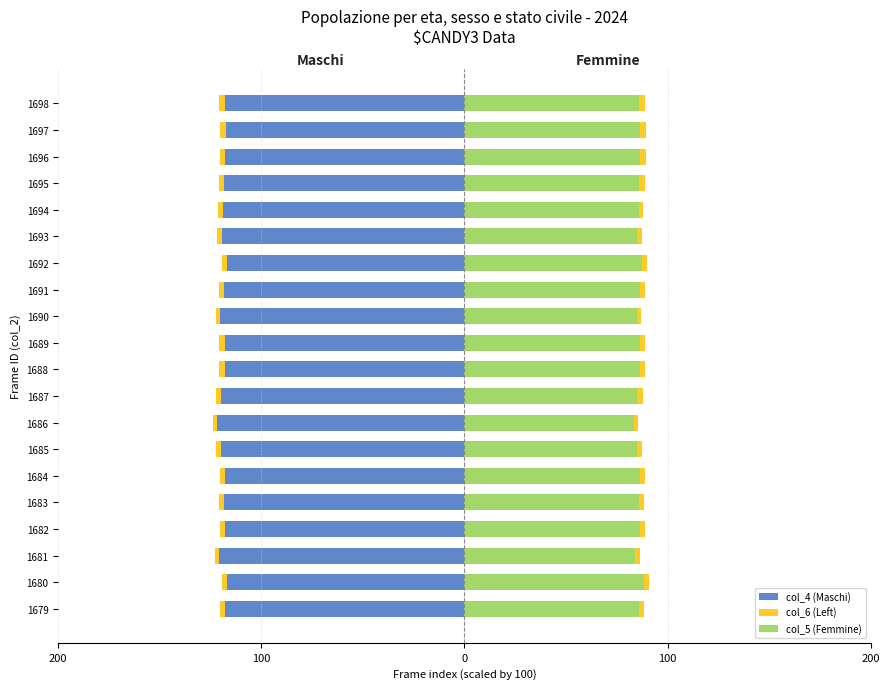

How many groups of bars are there?

20